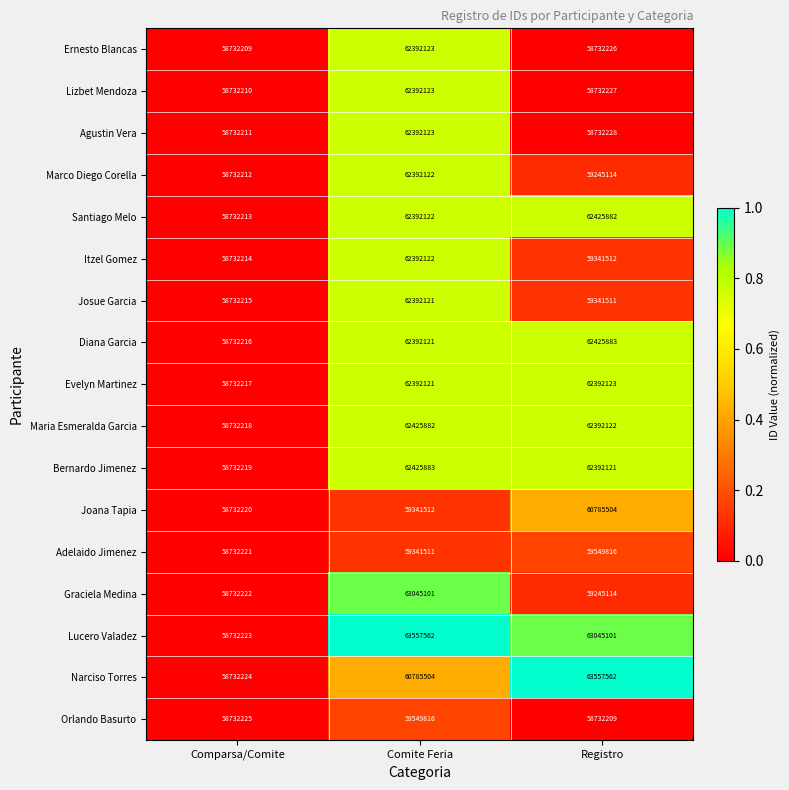

Rank the series at Comparsa/Comite from lowest to highest value.

Ernesto Blancas, Lizbet Mendoza, Agustin Vera, Marco Diego Corella, Santiago Melo, Itzel Gomez, Josue Garcia, Diana Garcia, Evelyn Martinez, Maria Esmeralda Garcia, Bernardo Jimenez, Joana Tapia, Adelaido Jimenez, Graciela Medina, Lucero Valadez, Narciso Torres, Orlando Basurto